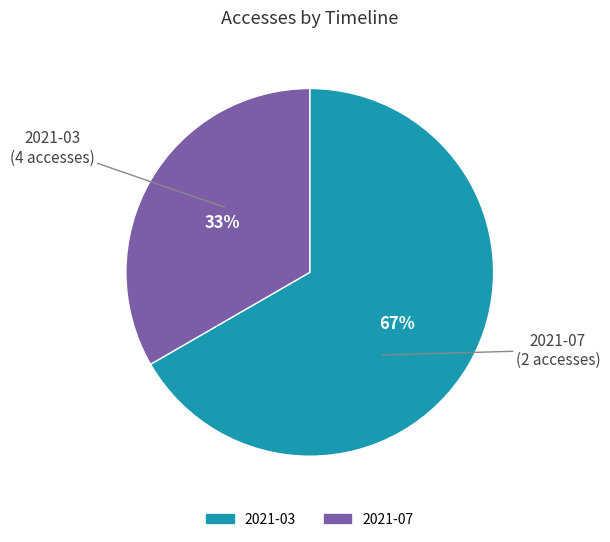

Combined, do 2021-03 and 2021-07 account for over 50%?

Yes